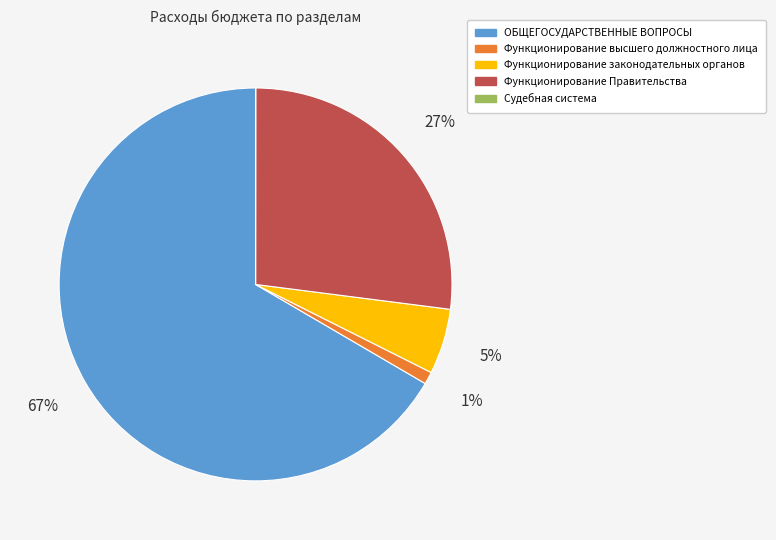

To the nearest percent, what is the difference between the largest and smallest slice percentages?

67%